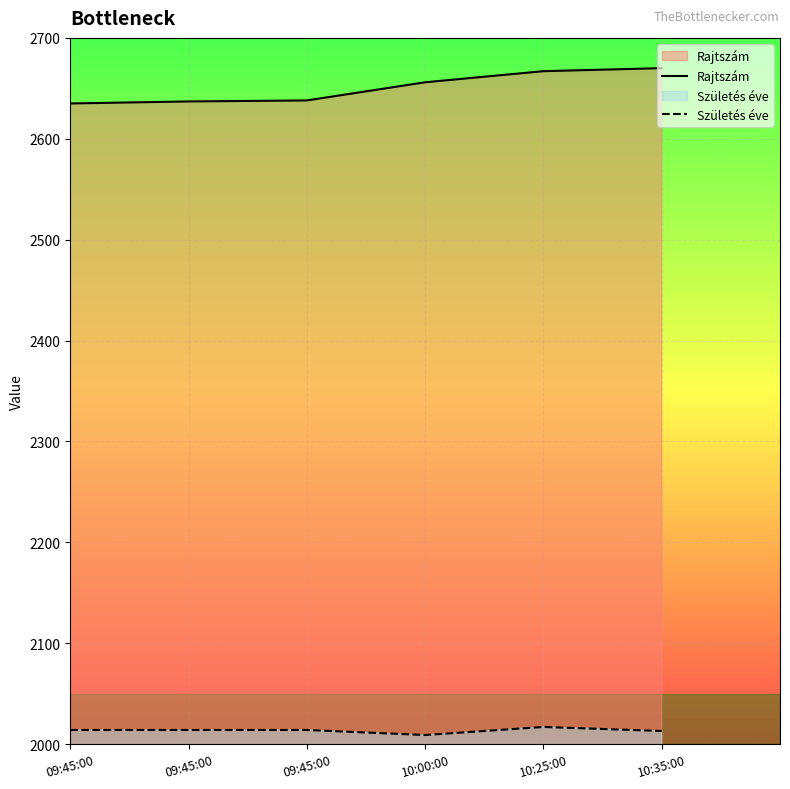

True or false: Születés éve and Rajtszám intersect in this chart.

False